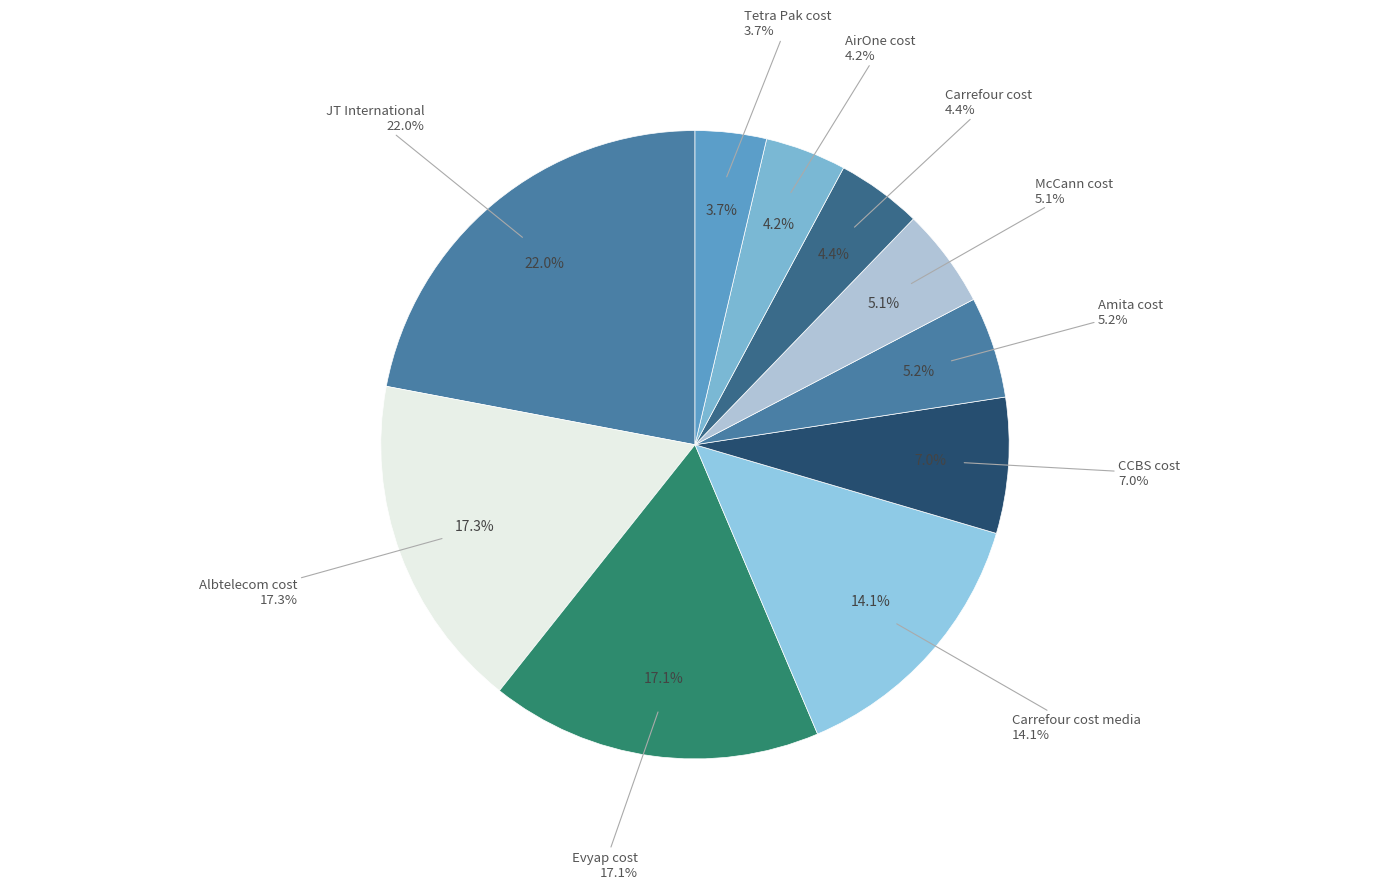

Which category has the biggest portion of the pie?

JT International